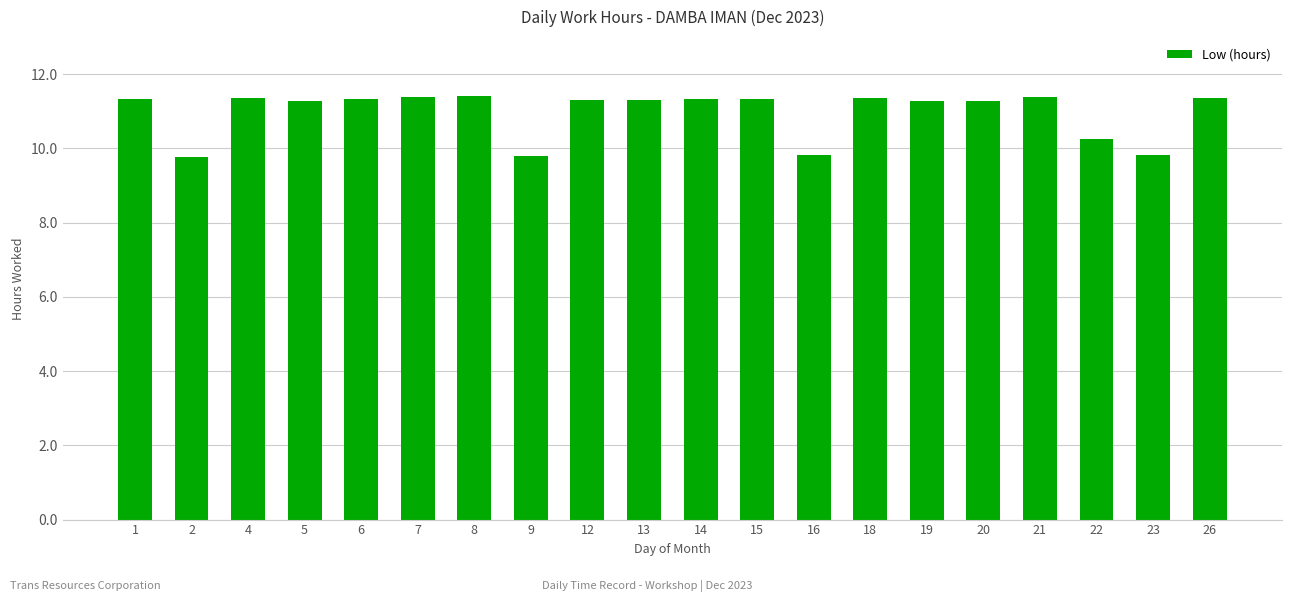

The value at 20 is 11.3. True or false?

True